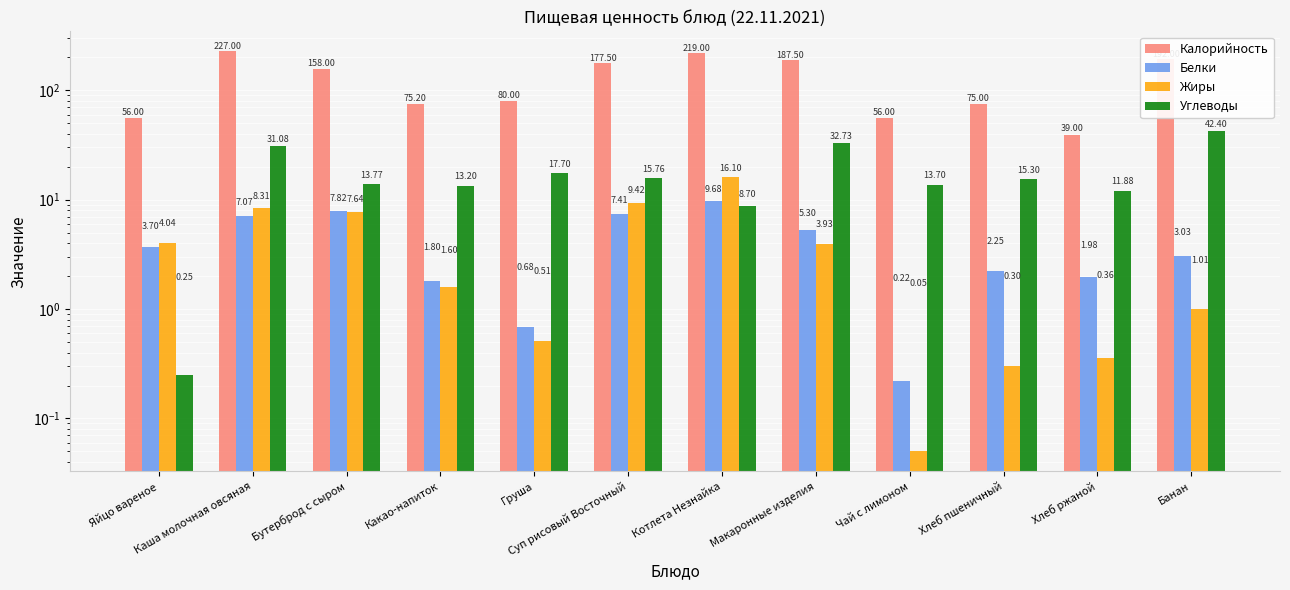

What is the lowest value of the Жиры series?

0.1